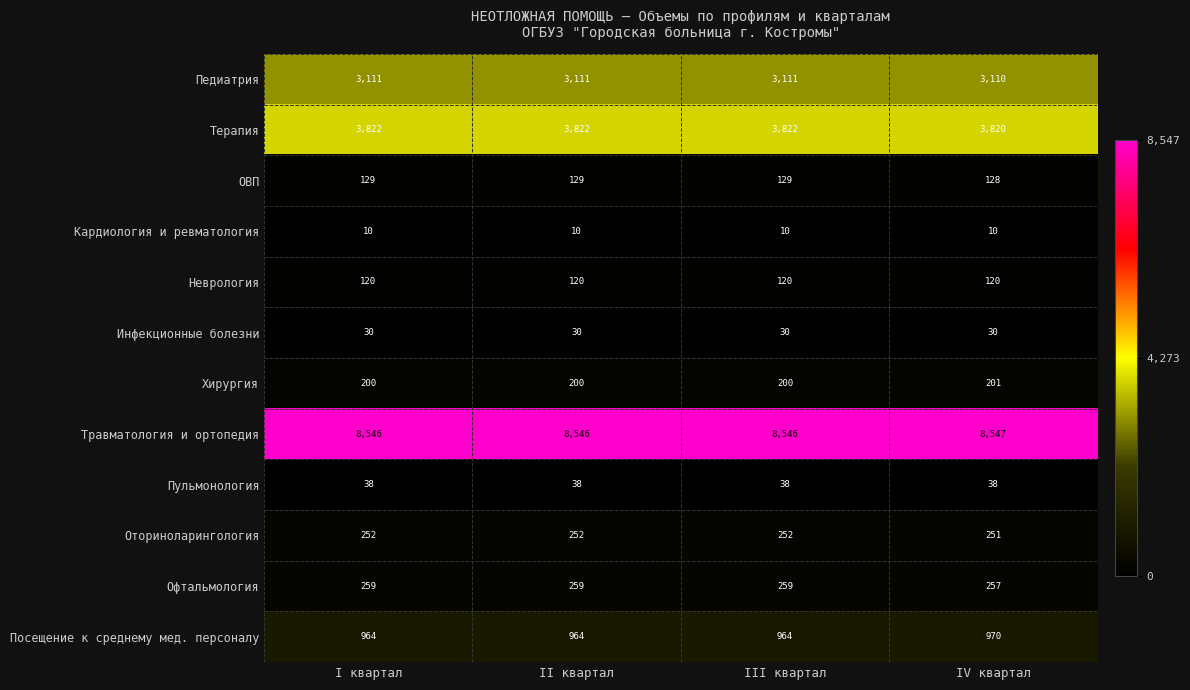

The value of Инфекционные болезни at II квартал is 10. True or false?

False